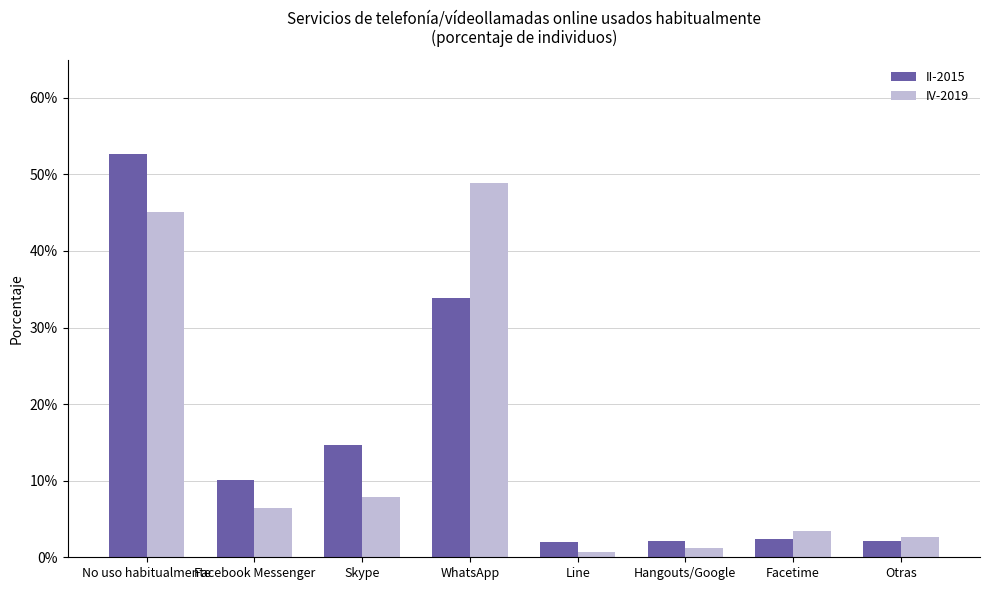

Is it true that II-2015 equals 0.1 at WhatsApp?

False